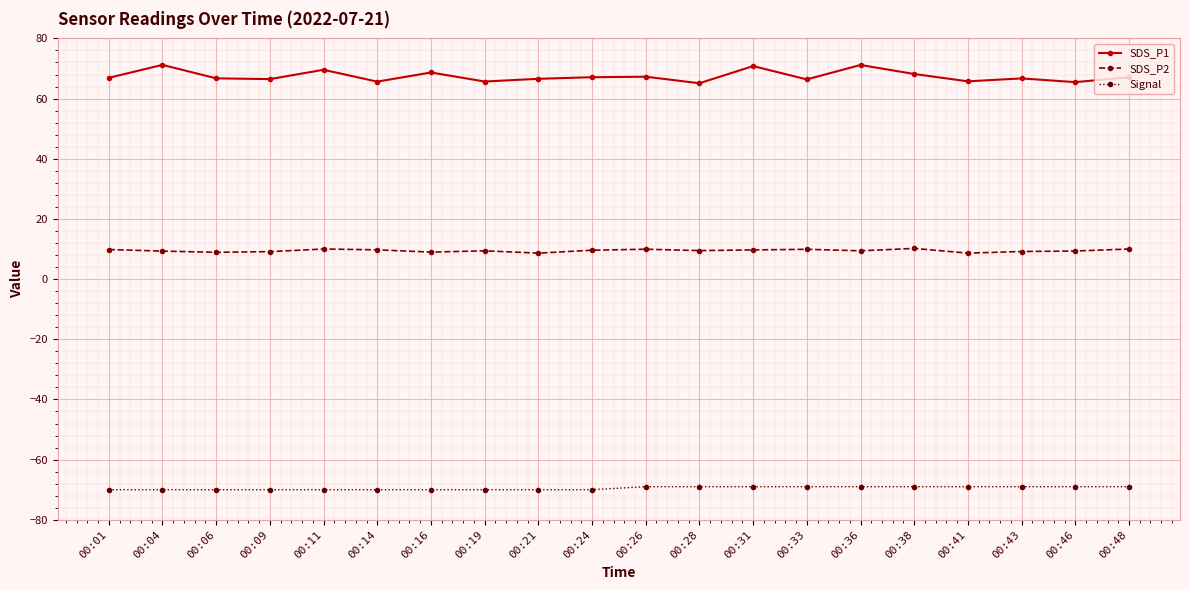

True or false: SDS_P1 and Signal intersect in this chart.

False